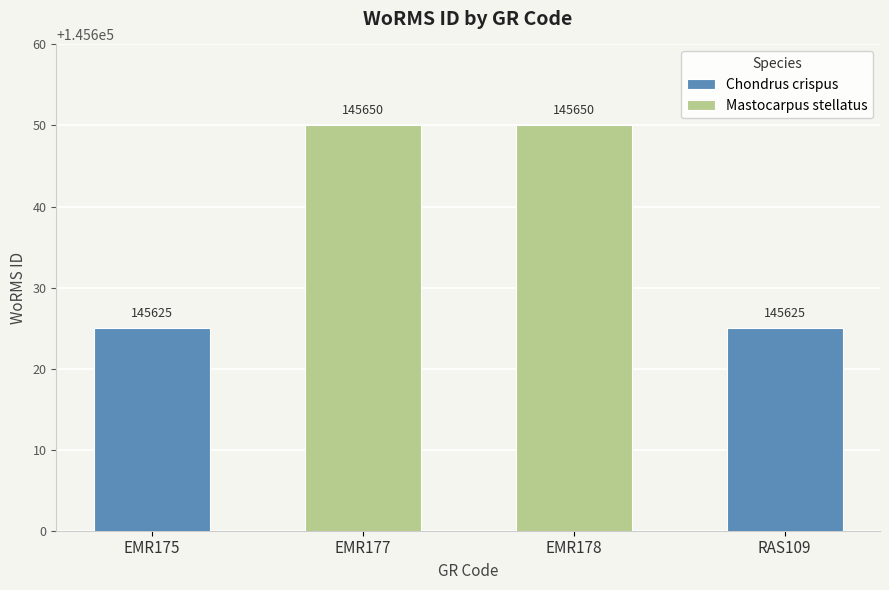

Rank the series by their average value, from lowest to highest.

Chondrus crispus, Mastocarpus stellatus